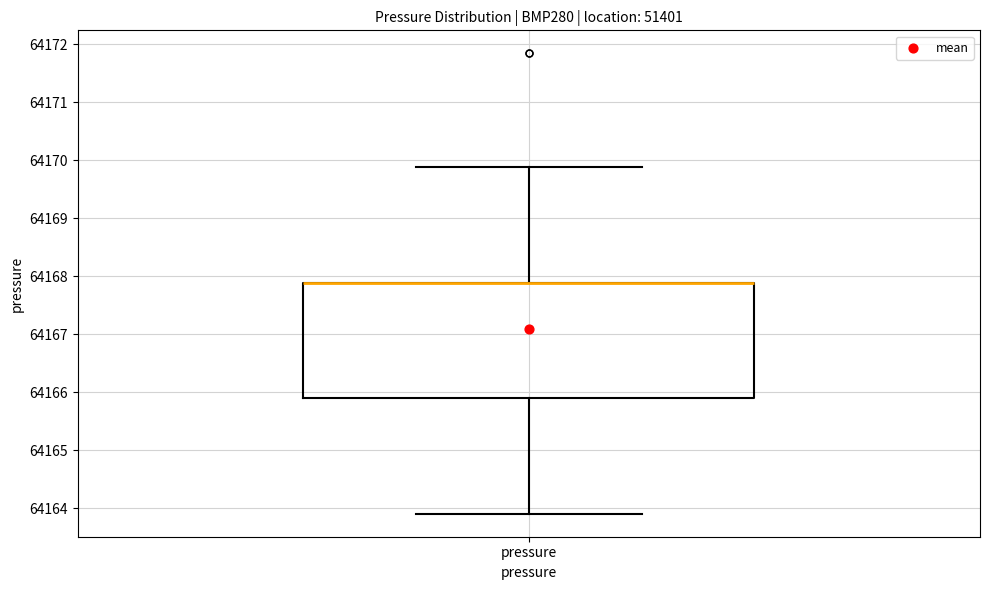

Transcribe this box plot: give where the median line is, the range the box spans, and where the two whiskers end, as read against the y-axis. The values are not printed on the chart, so give them approximately, as read against the axis.

median 64167.9 (drawn on the box's upper edge), box 64165.9 to 64167.9, whiskers 64163.9 to 64169.9